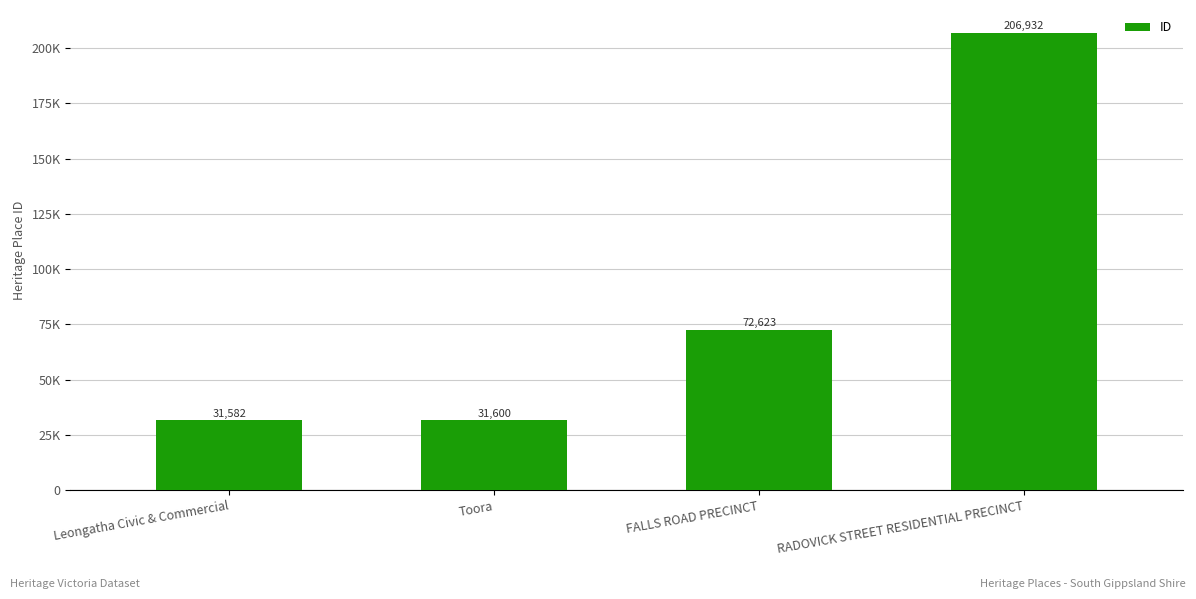

Does the chart contain any negative values?

No